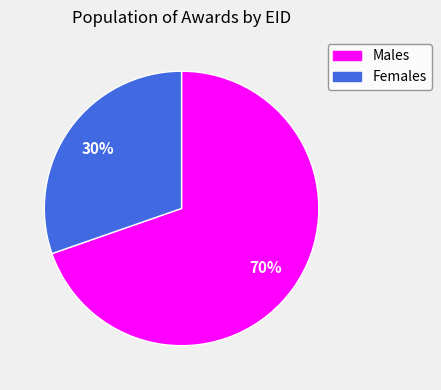

To the nearest percent, what is the average slice percentage?

50%